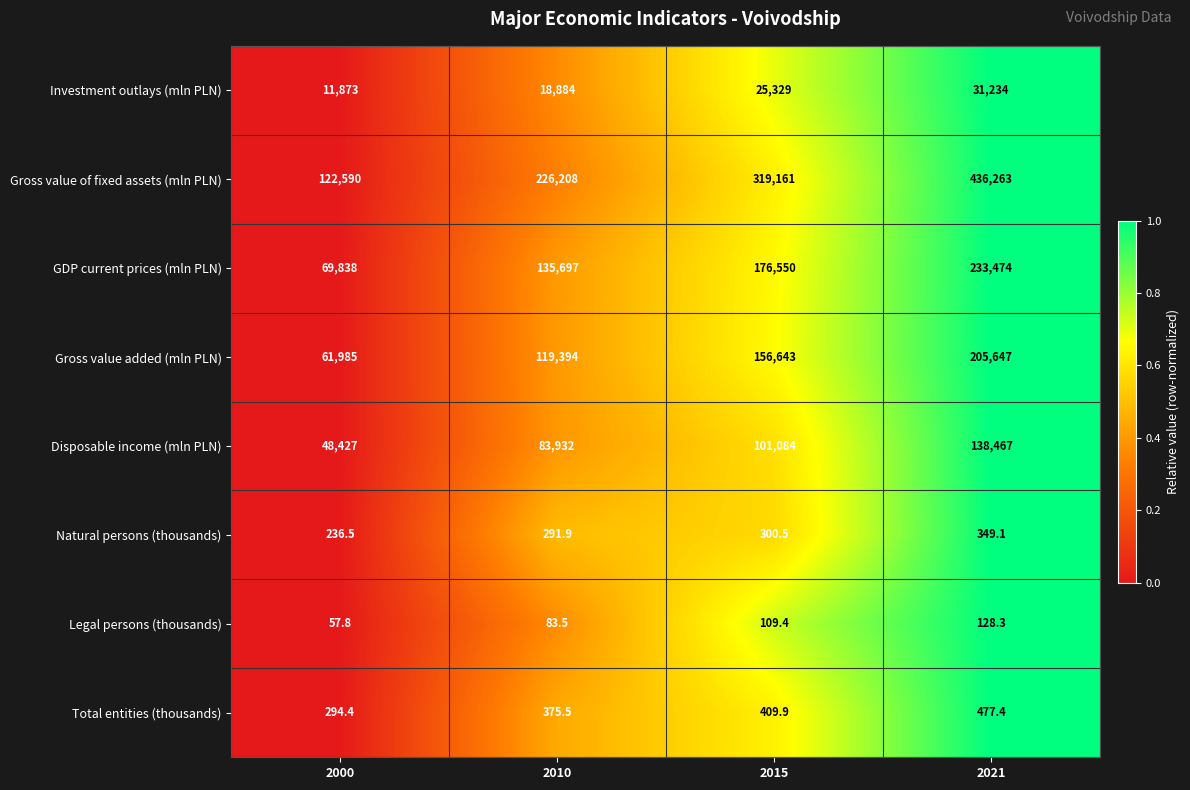

Rank the series at 2015 from lowest to highest value.

Legal persons (thousands), Natural persons (thousands), Total entities (thousands), Investment outlays (mln PLN), Disposable income (mln PLN), Gross value added (mln PLN), GDP current prices (mln PLN), Gross value of fixed assets (mln PLN)